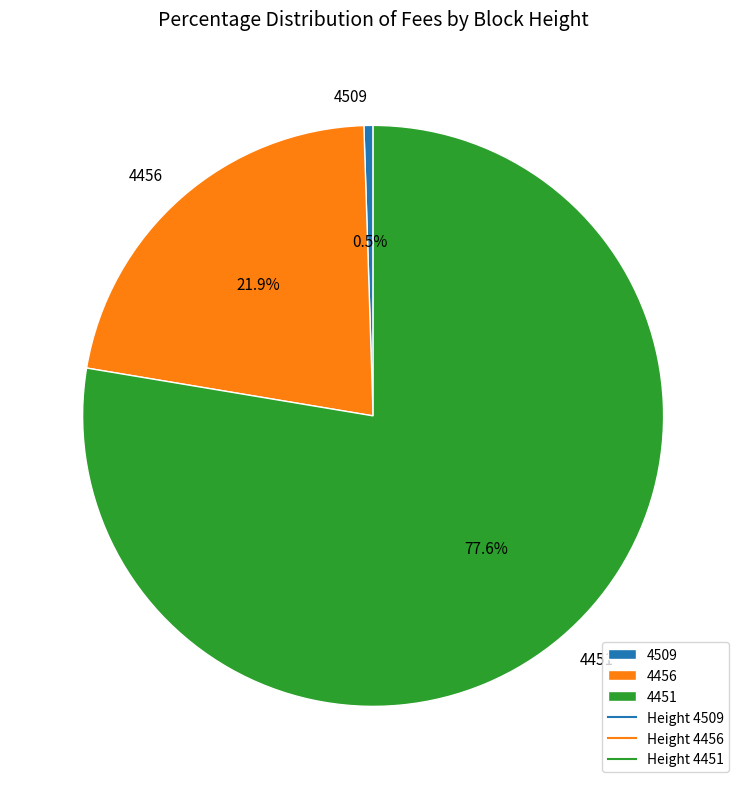

The 4509 slice represents 11% of the pie. True or false?

False